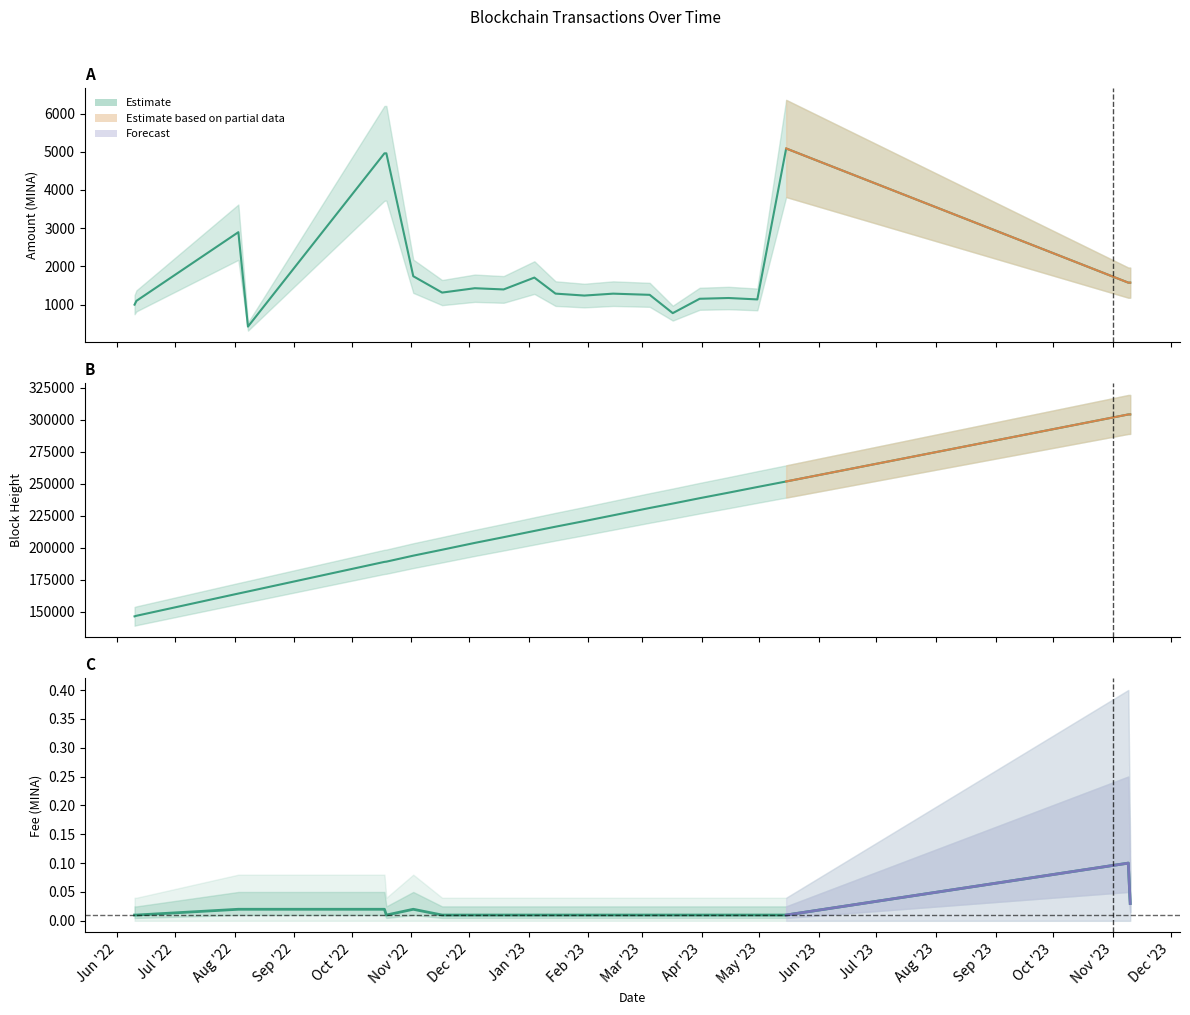

At which category is the sum across all series the highest?

2023-11-10